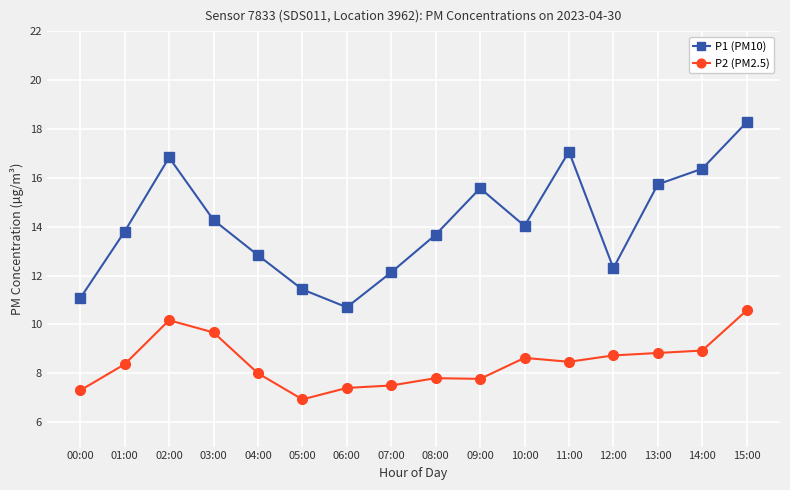

Is this an area chart (filled region under the line)?

No